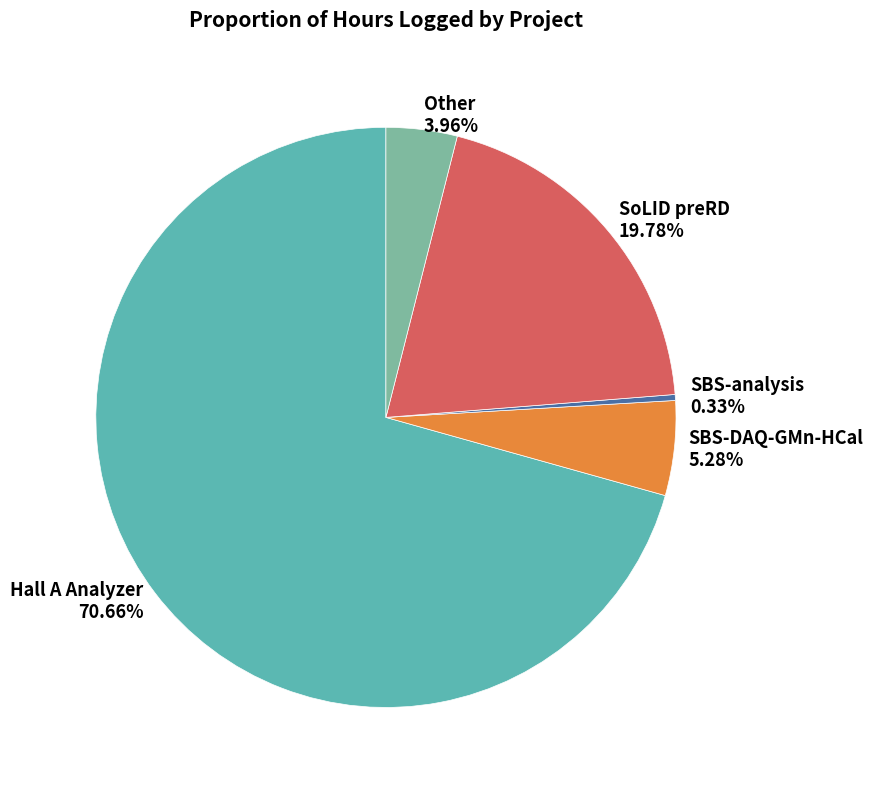

To the nearest percent, what percentage of the pie is Other?

4%